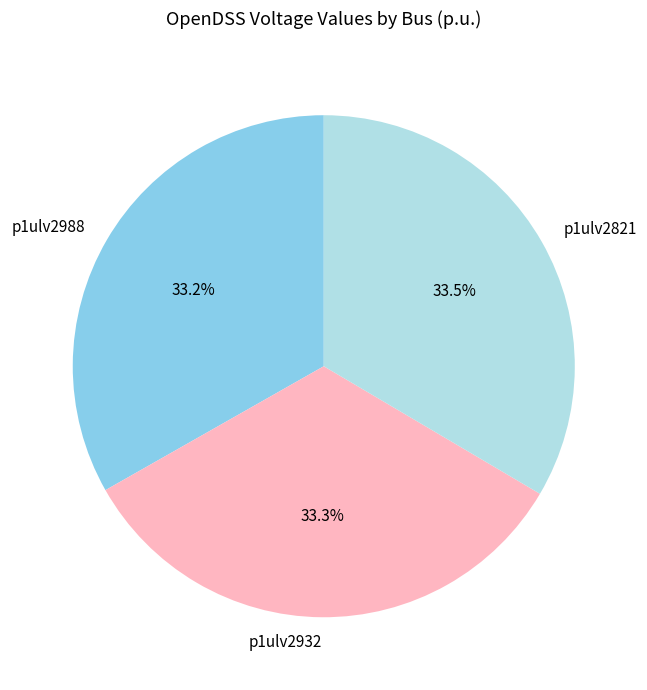

Approximately how many times larger is the value at p1ulv2932 compared to p1ulv2988?

1.0